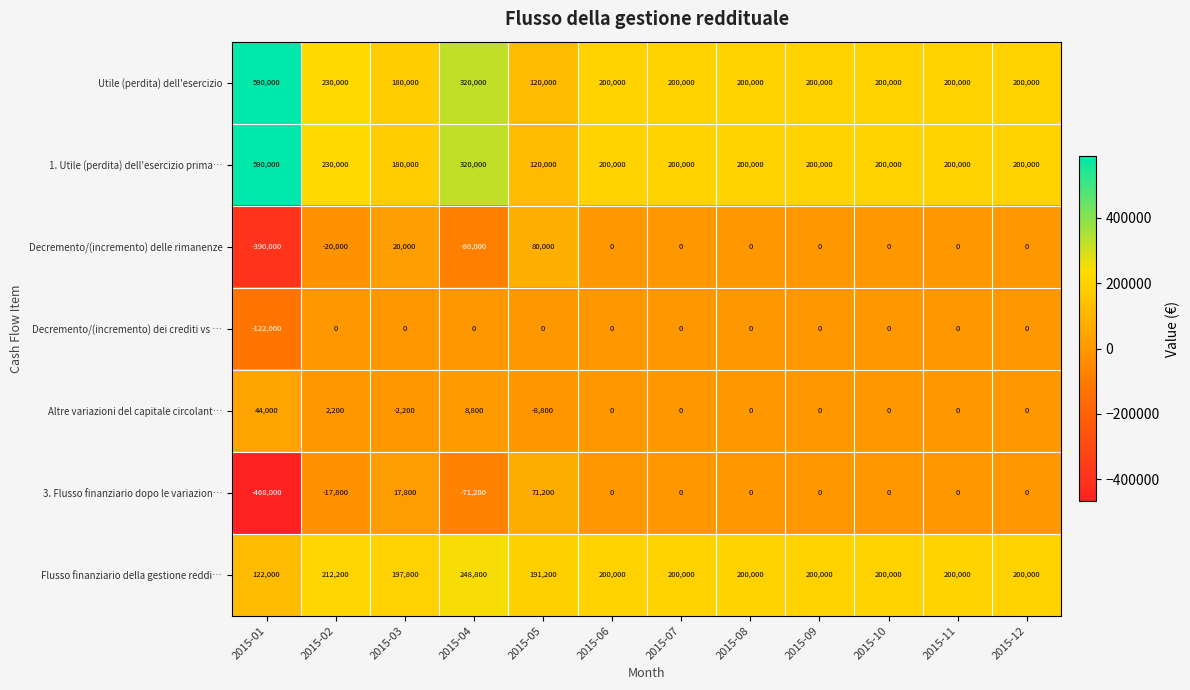

Is the value of Decremento/(incremento) dei crediti vs … at 2015-12 greater than the value of Decremento/(incremento) delle rimanenze at 2015-02?

Yes